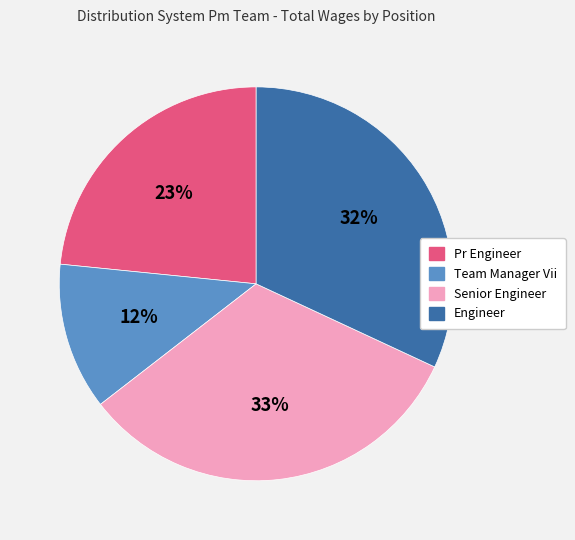

How many segments does this pie chart have?

4